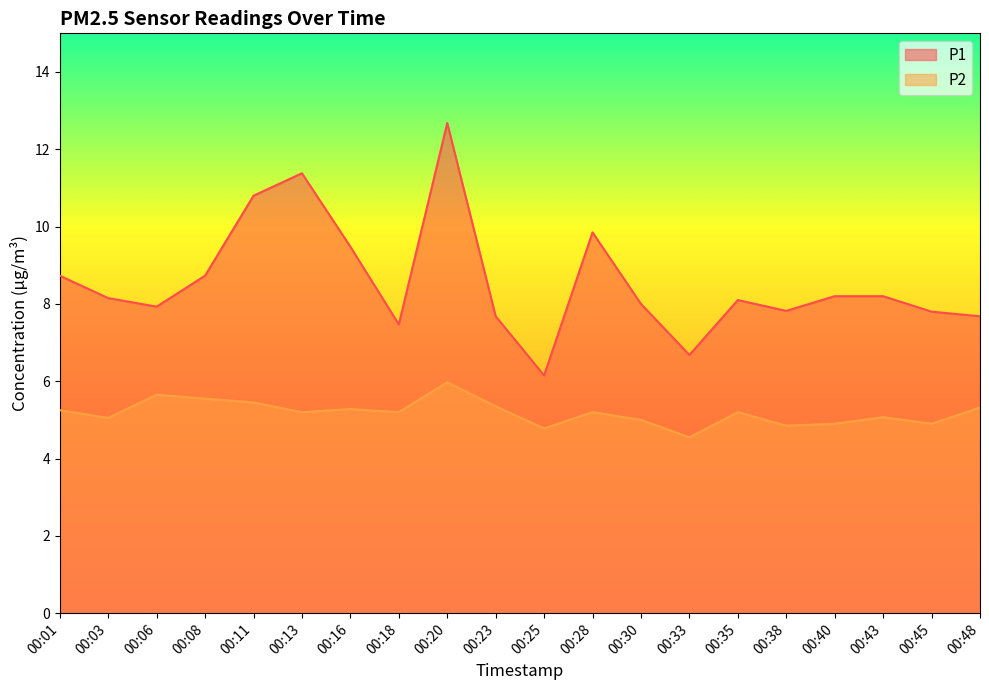

What are all the series names shown in the legend?

P1, P2